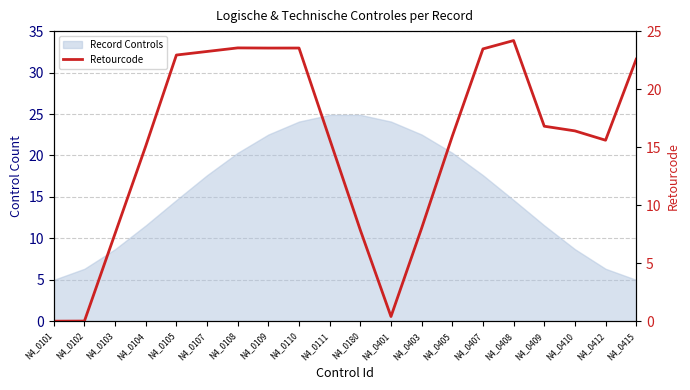

How many lines are shown in the chart?

1